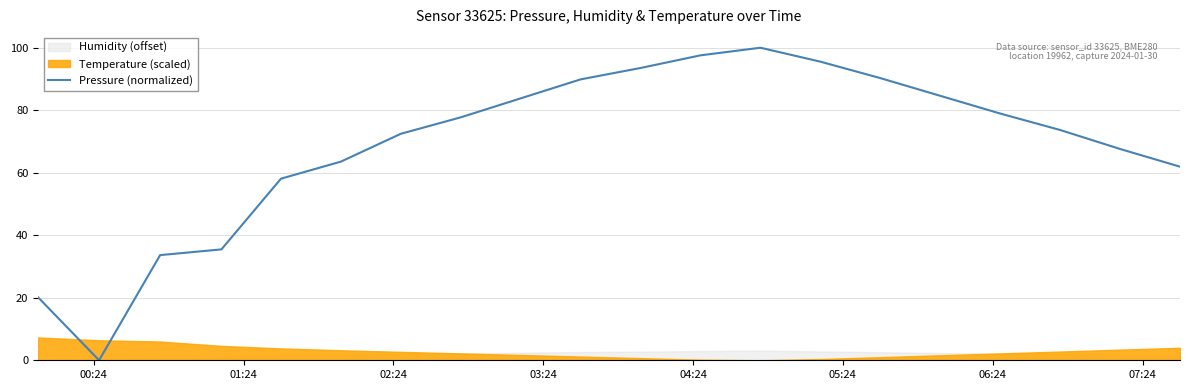

Is it true that the value at 14 is 152.8?

False